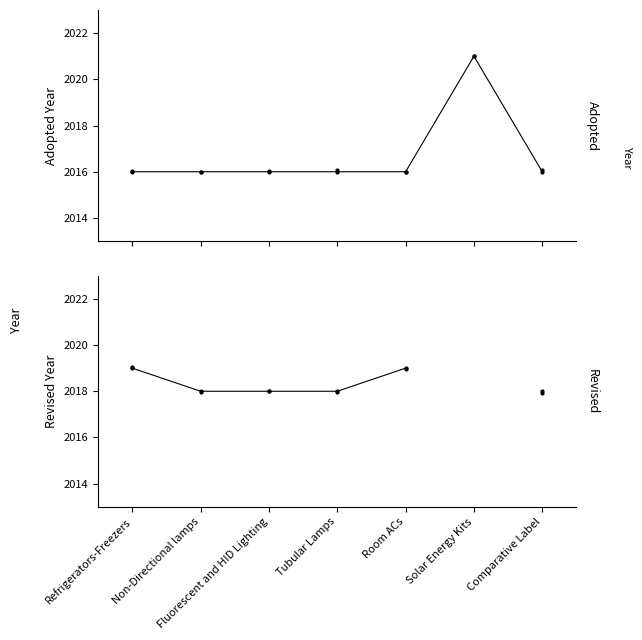

What are all the series names shown in the legend?

Adopted, Revised